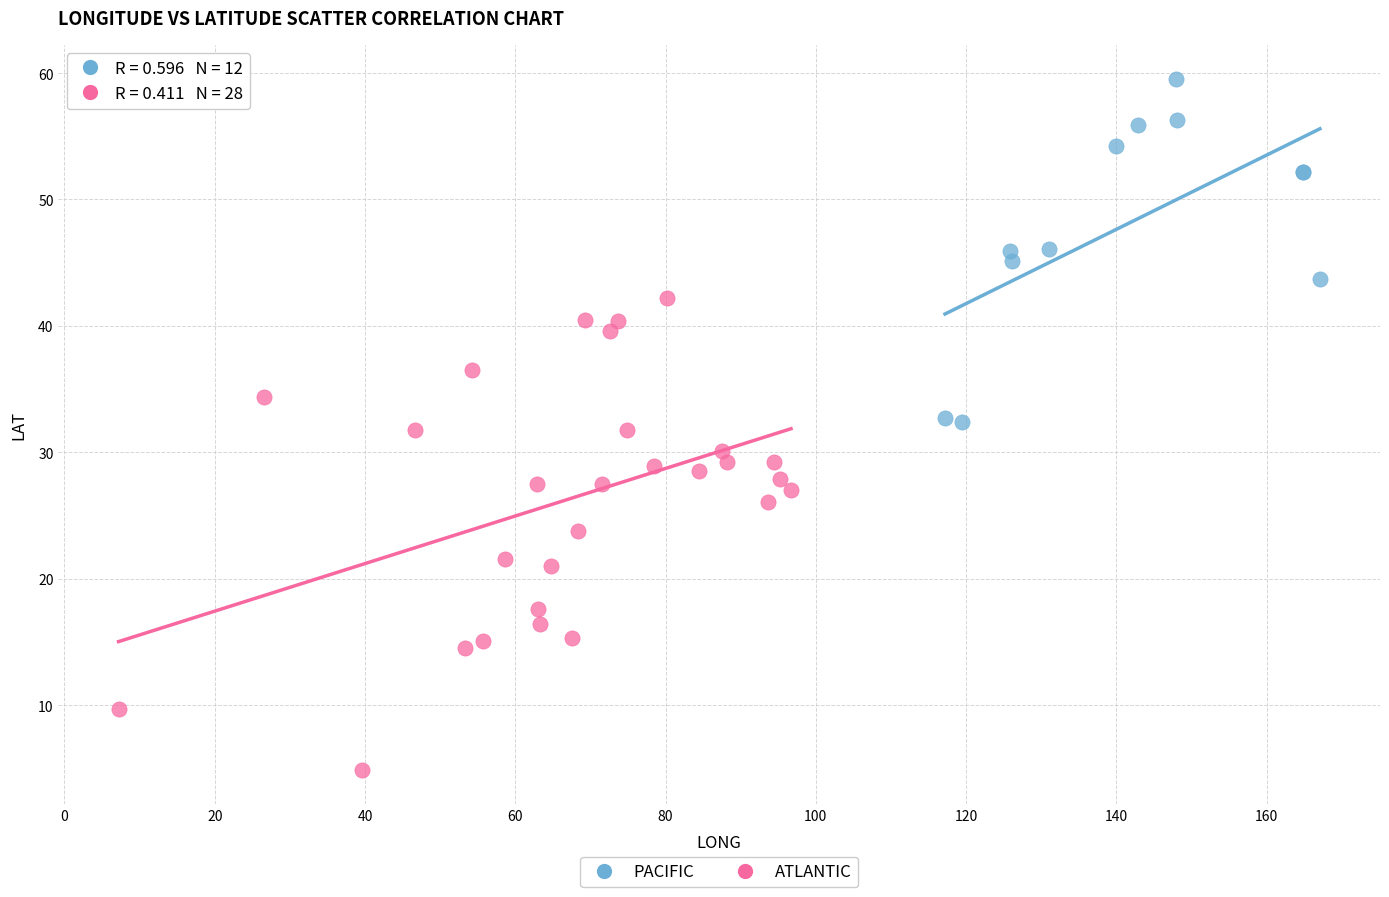

Which series has the widest spread of Y values?

ATLANTIC